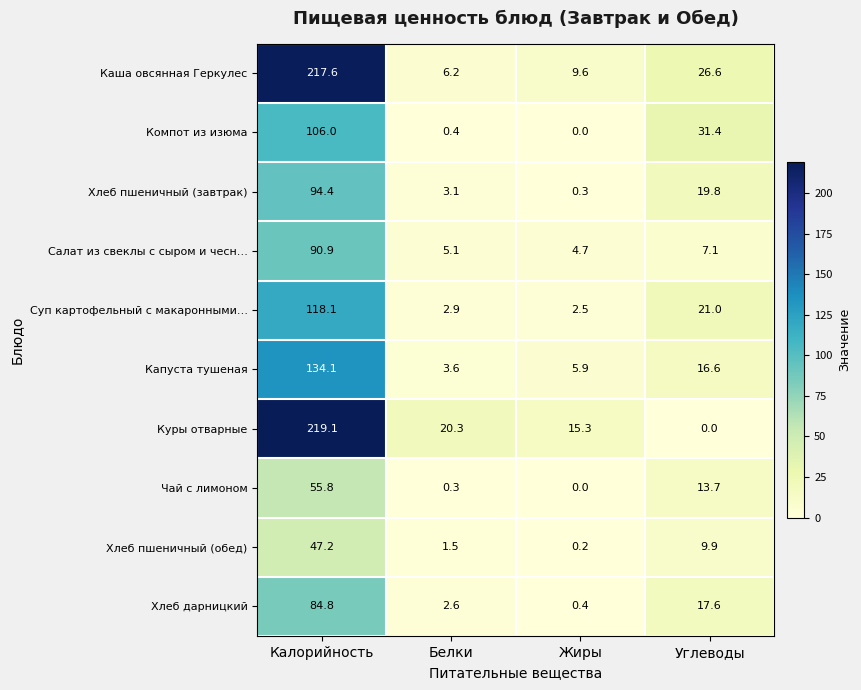

The Компот из изюма series shows 0.0 at Жиры. True or false?

True